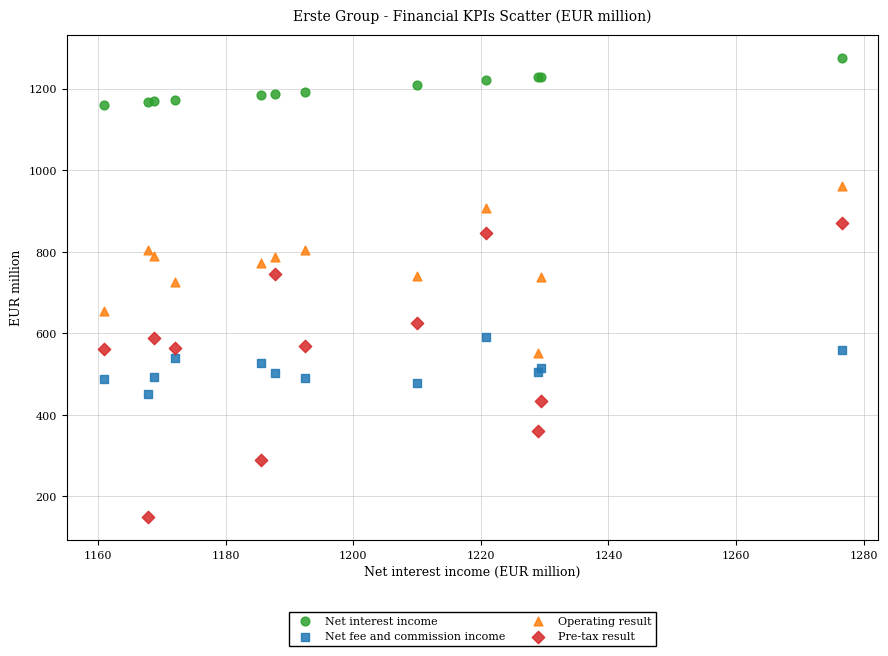

Which series has the widest spread of Y values?

Pre-tax result